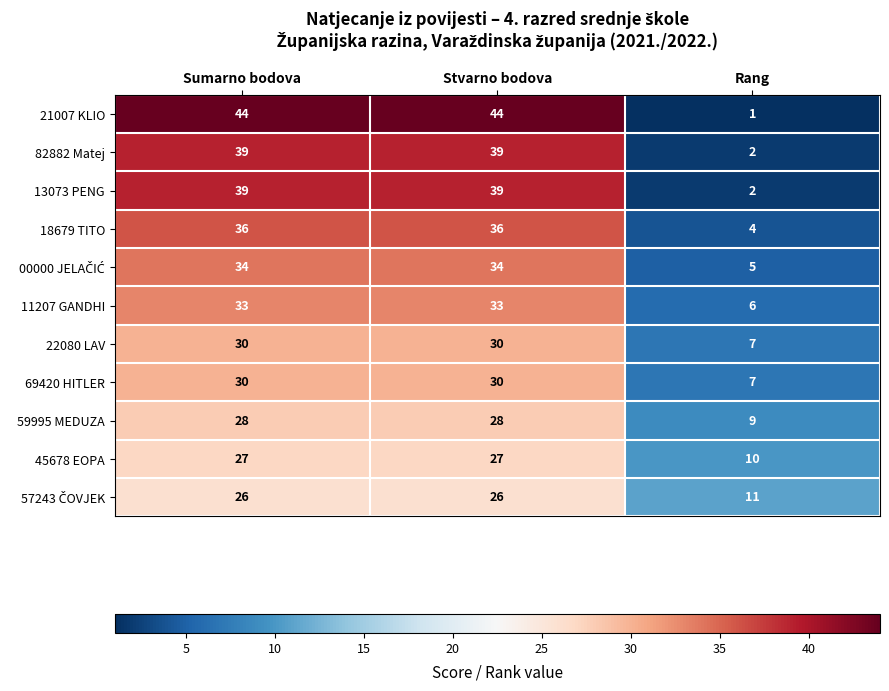

Count the 45678 EOPA values in the range 10 to 27.

3